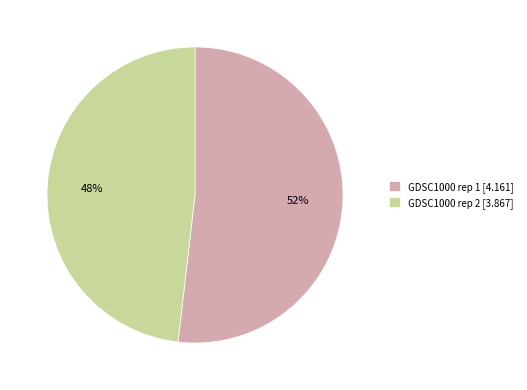

Is it true that GDSC1000 rep 2 is 48% of the pie?

True